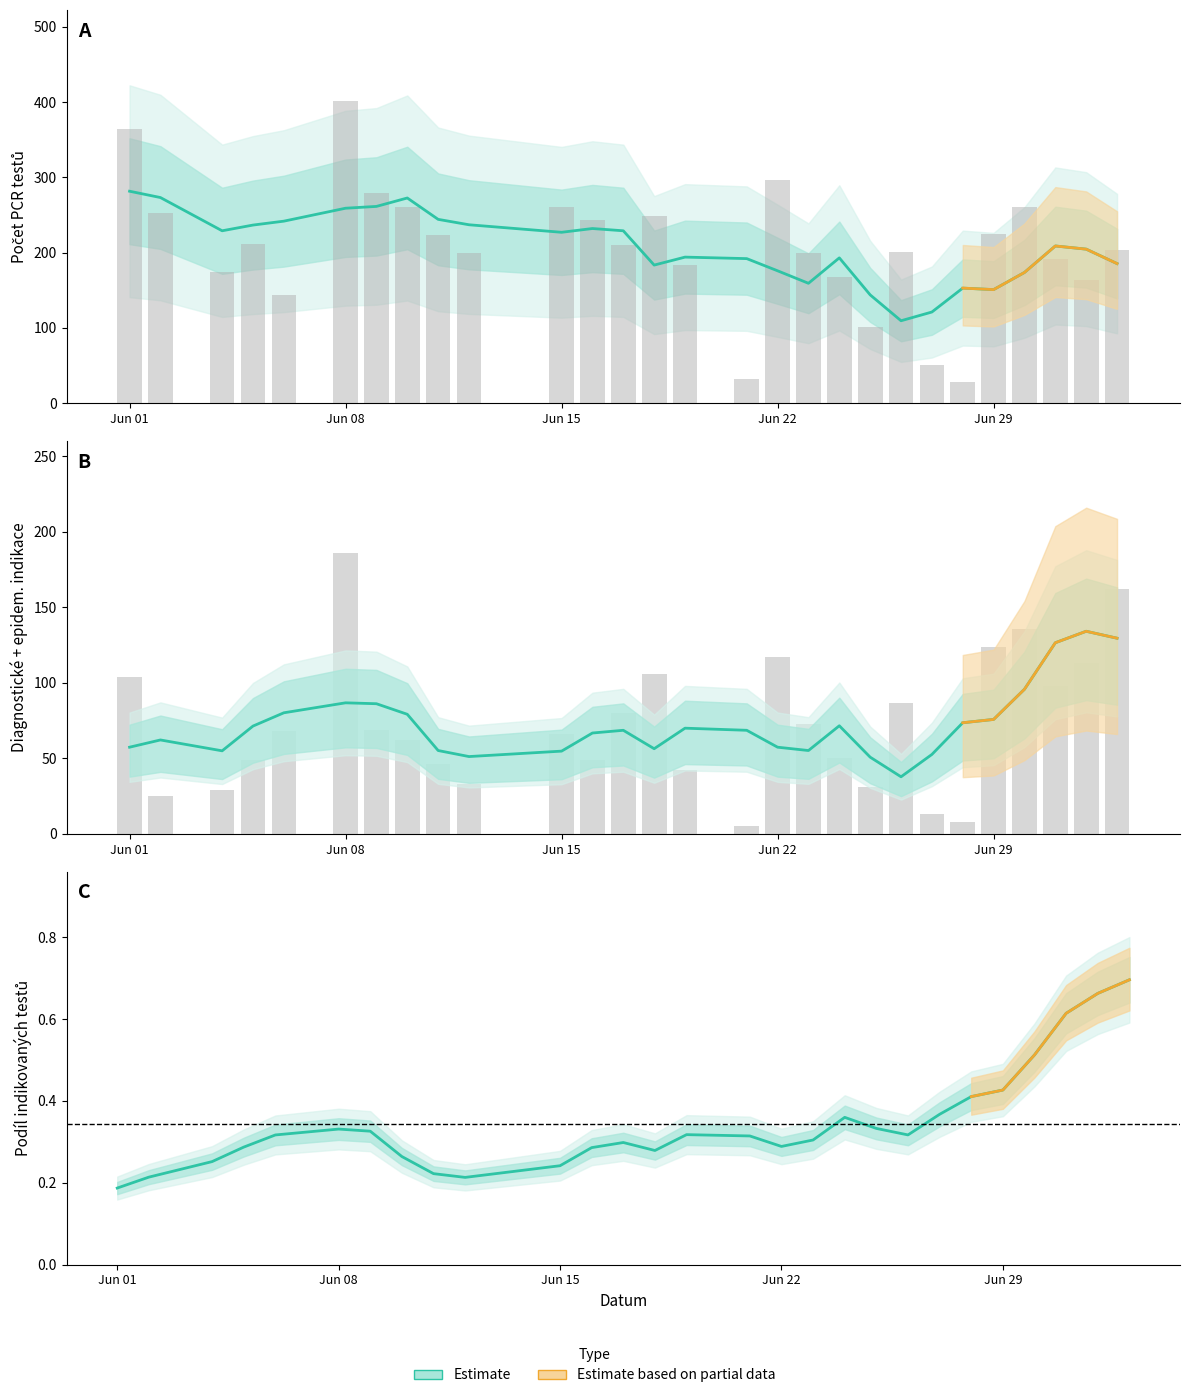

Is it true that Epidemiologické indikace equals 1 at 15?

False